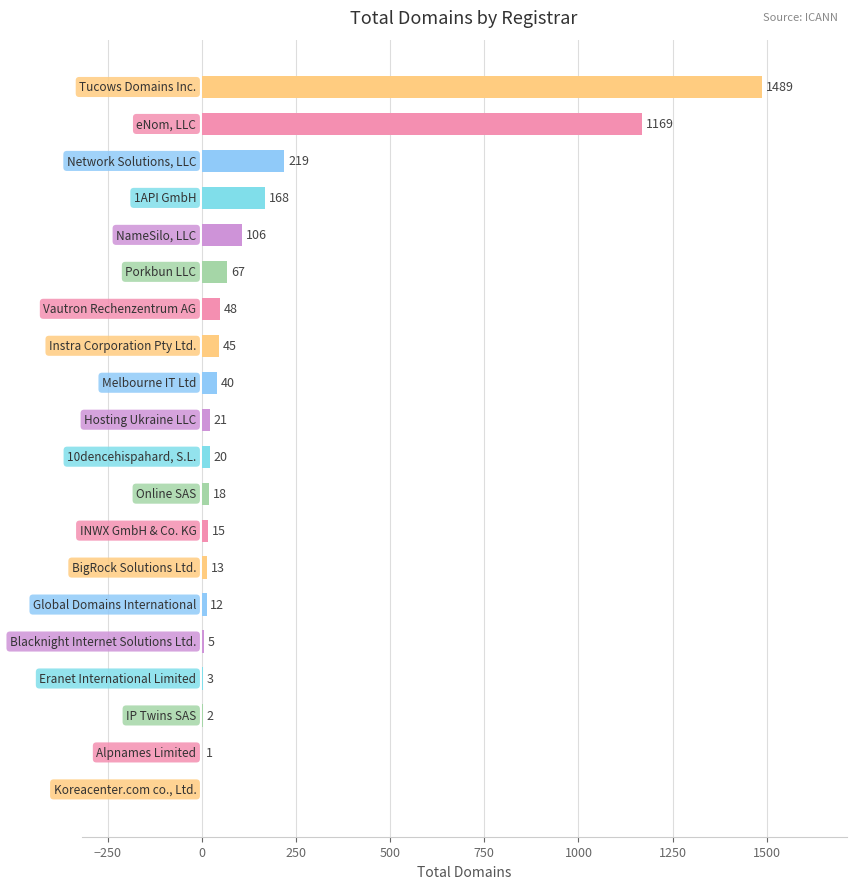

What is the maximum value shown in the chart?

1489